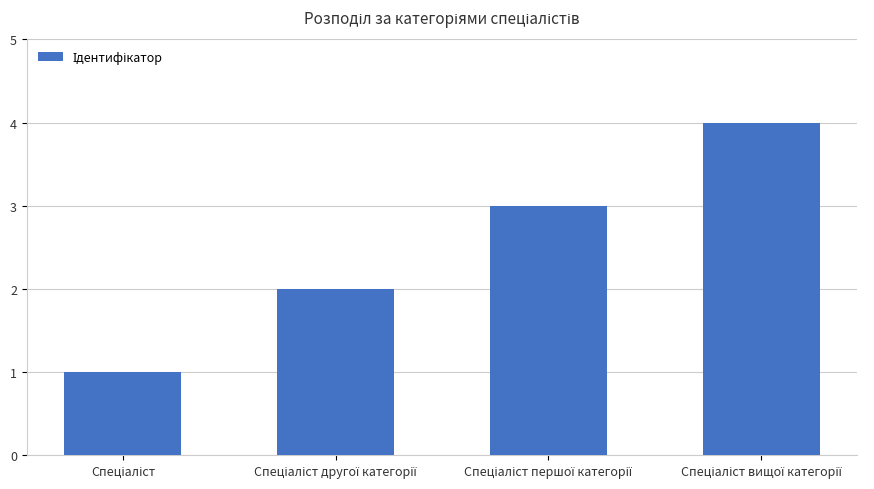

How many bars are there in total?

4